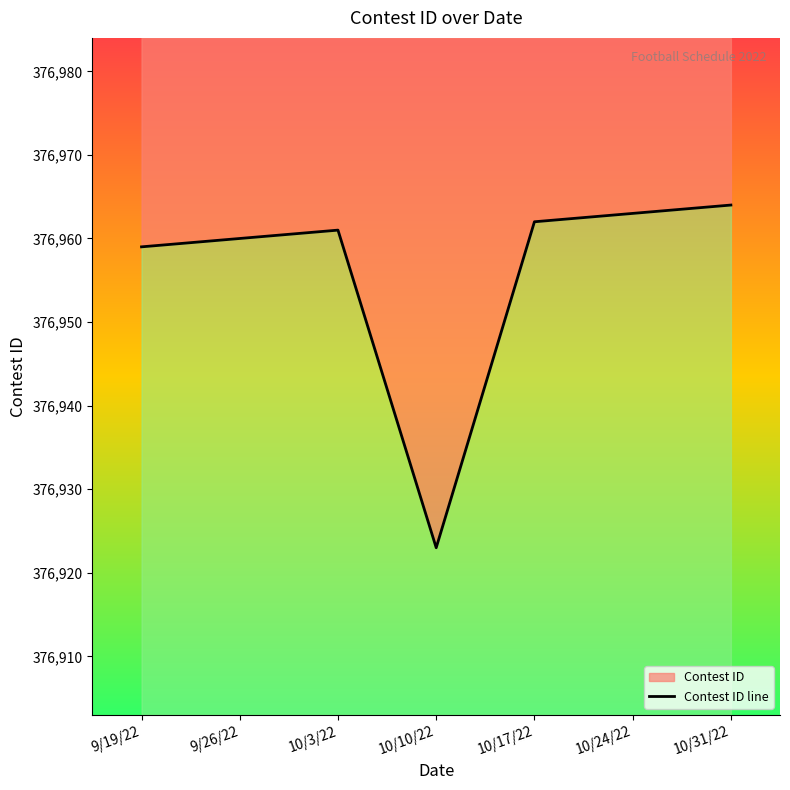

The chart shows a value of 376923 at 10/10/22. True or false?

True